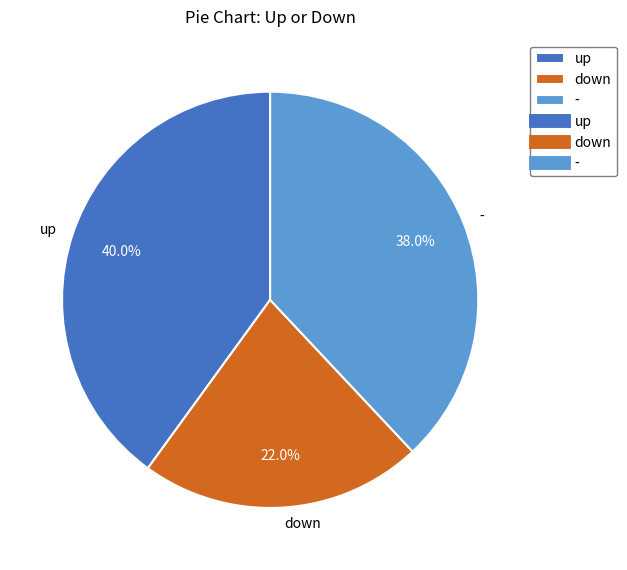

What is the ratio of the value at up to the value at down?

1.8